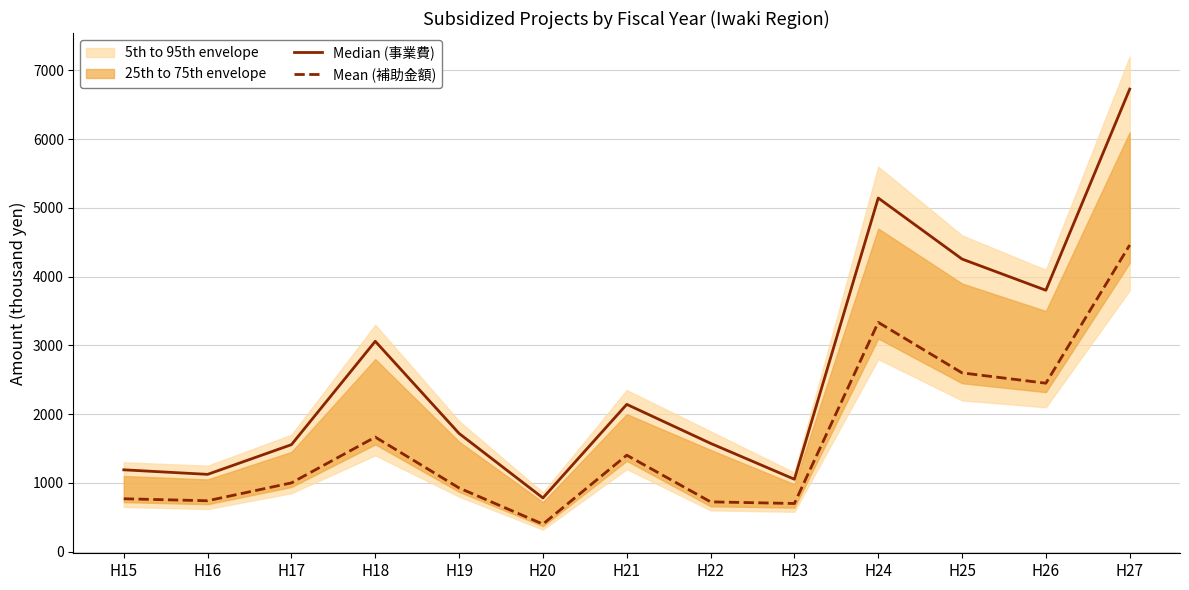

True or false: Mean (補助金額) and Median (事業費) cross at least once.

False